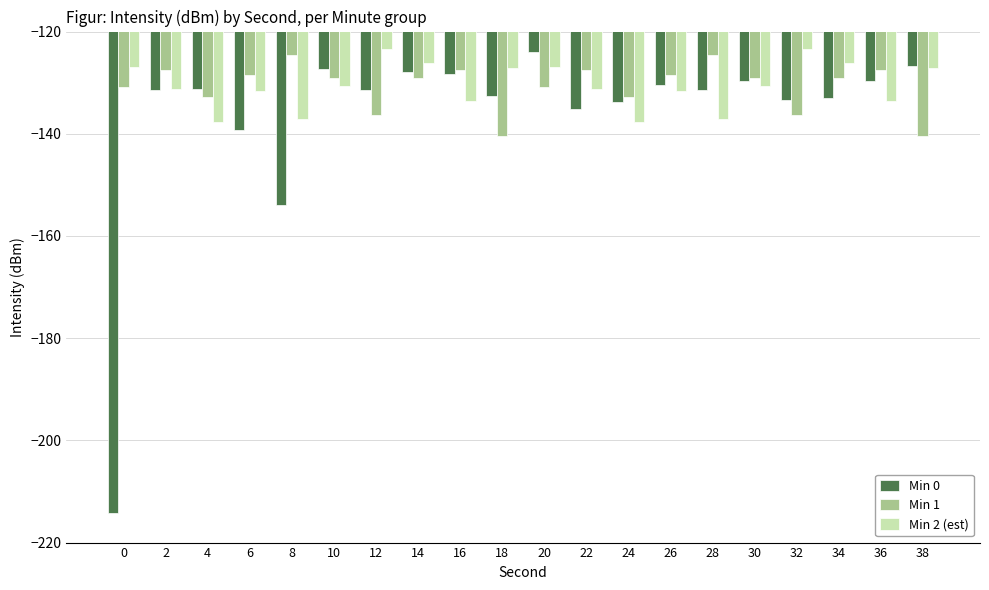

What is the value of the Min 2 (est) bar at the 12th from the left?

-131.2